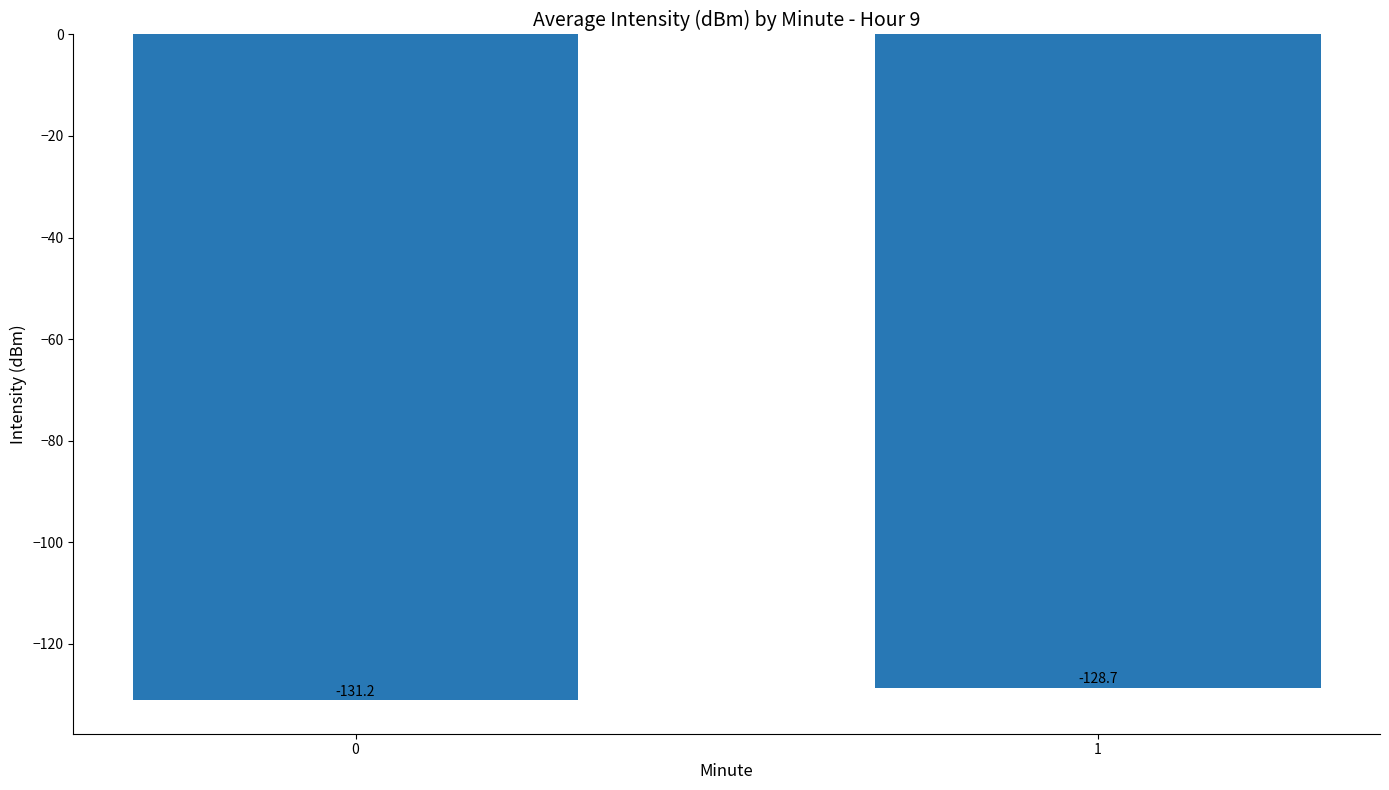

List the labels in order of value, smallest first.

0, 1